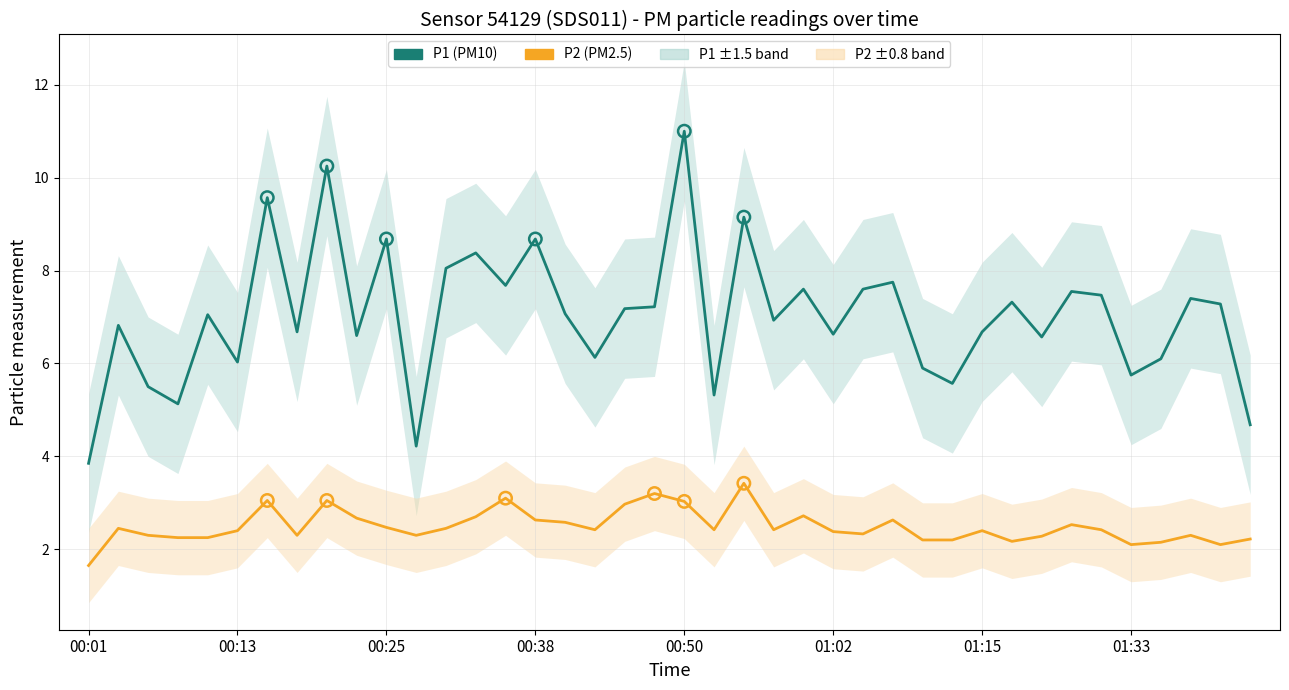

Which series reaches the maximum Y coordinate?

P1 (PM10)